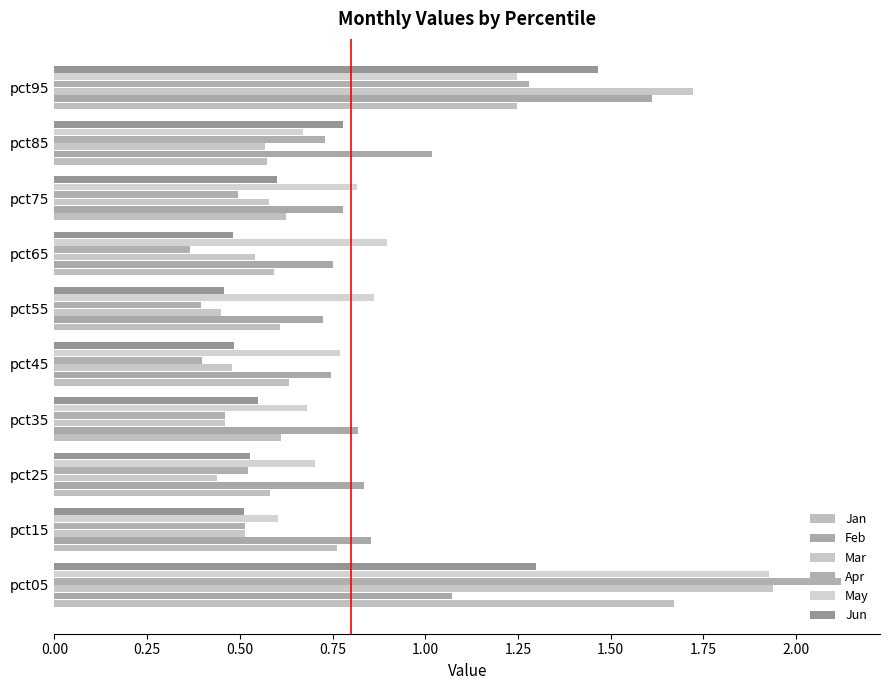

At how many categories does at least one series exceed 0?

10